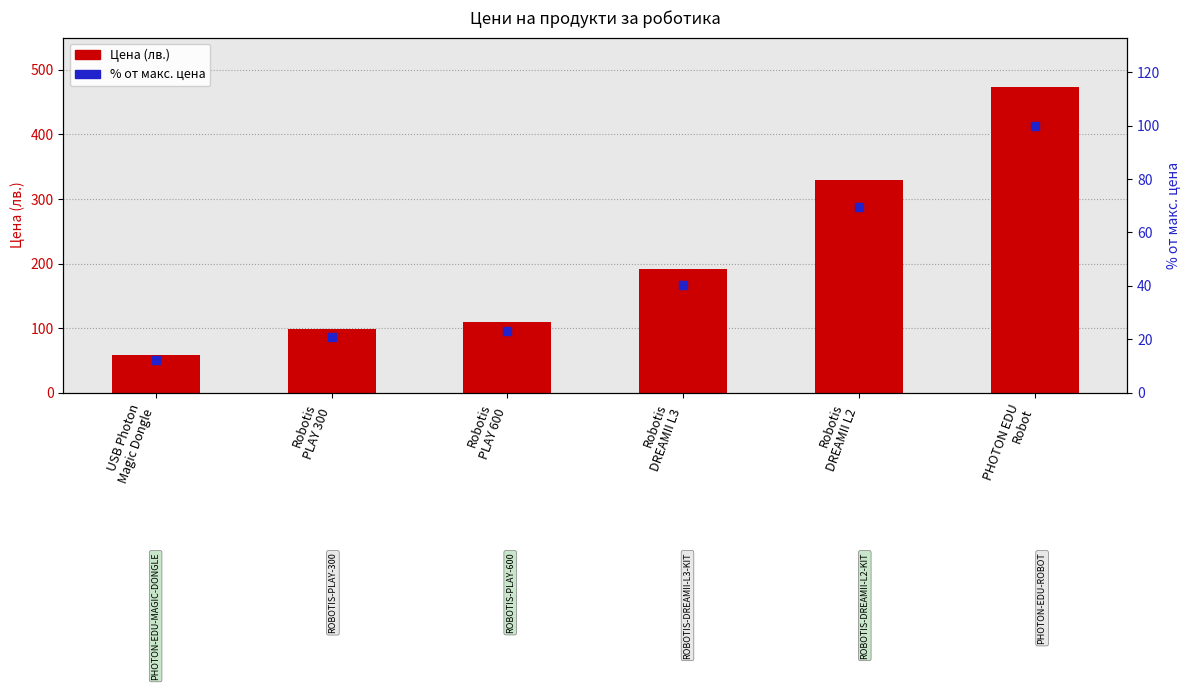

Which series contains the highest Y value?

Цена